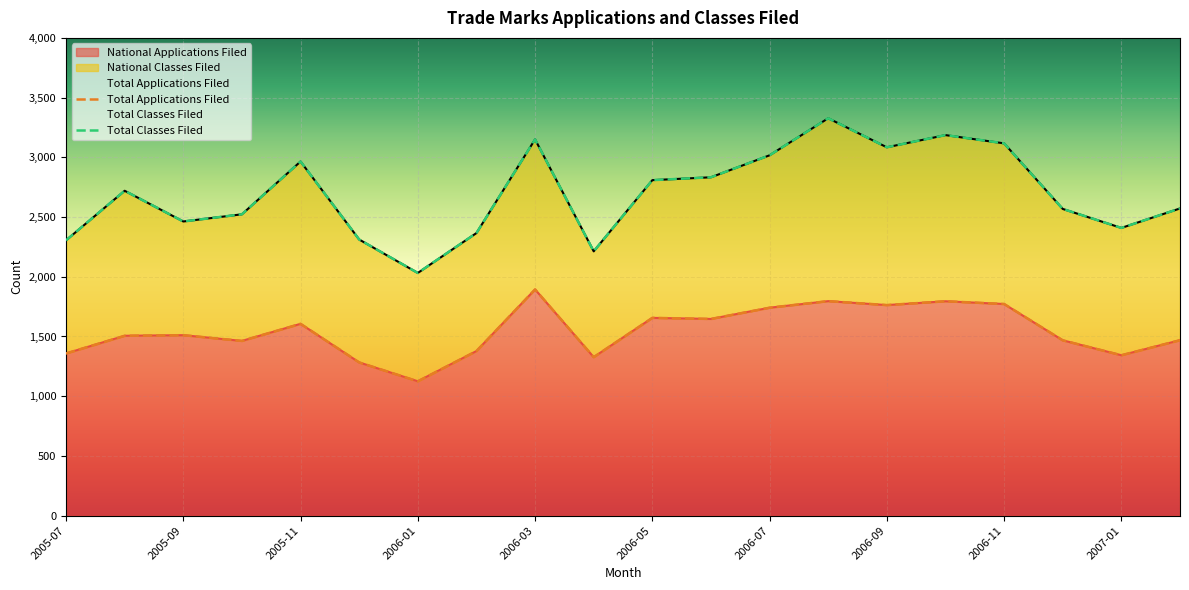

Reading left to right, what are all the values shown in this chart?

Total Applications Filed: 1358	1506	1511	1463	1606	1283	1125	1378	1894	1327	1656	1647	1741	1796	1763	1795	1772	1468	1343	1469
Total Classes Filed: 2305	2720	2463	2523	2965	2312	2032	2366	3150	2213	2809	2833	3017	3327	3084	3186	3117	2568	2409	2572